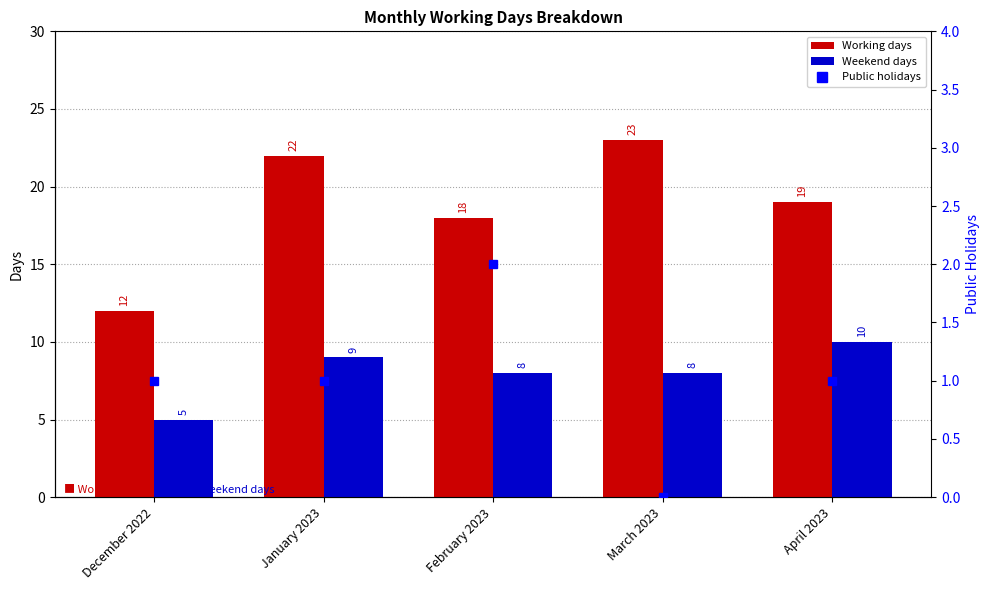

What is the lowest value of the Working days series?

12